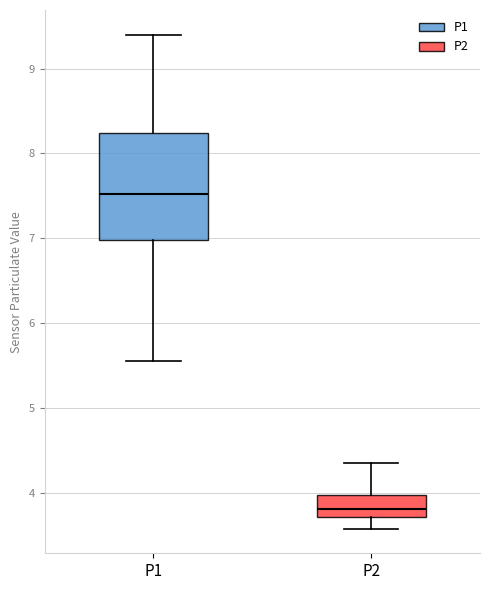

Which box's median line is the lowest?

P2